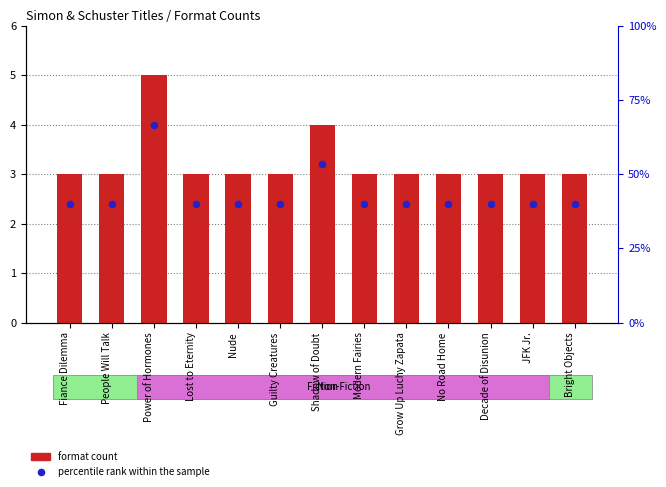

Which series has the largest total across all categories?

format count